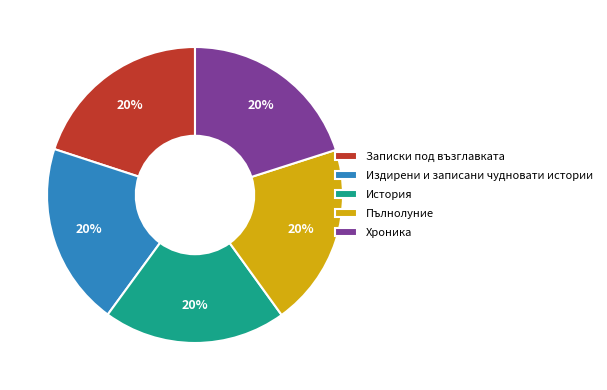

The Записки под възглавката slice represents 20% of the pie. True or false?

True